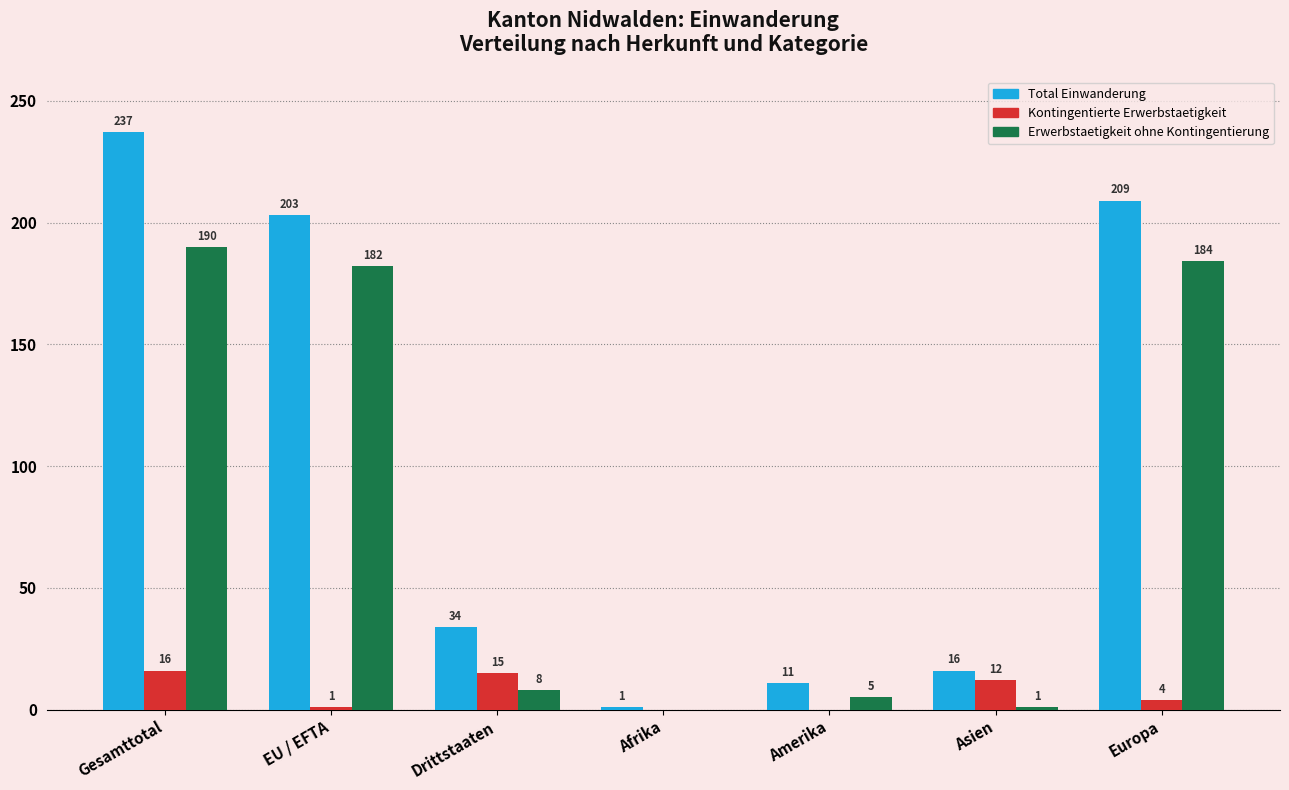

Reading left to right, transcribe all the data shown in this chart.

Total Einwanderung: Gesamttotal=237	EU / EFTA=203	Drittstaaten=34	Afrika=1	Amerika=11	Asien=16	Europa=209
Kontingentierte Erwerbstaetigkeit: Gesamttotal=16	EU / EFTA=1	Drittstaaten=15	Afrika=0	Amerika=0	Asien=12	Europa=4
Erwerbstaetigkeit ohne Kontingentierung: Gesamttotal=190	EU / EFTA=182	Drittstaaten=8	Afrika=0	Amerika=5	Asien=1	Europa=184